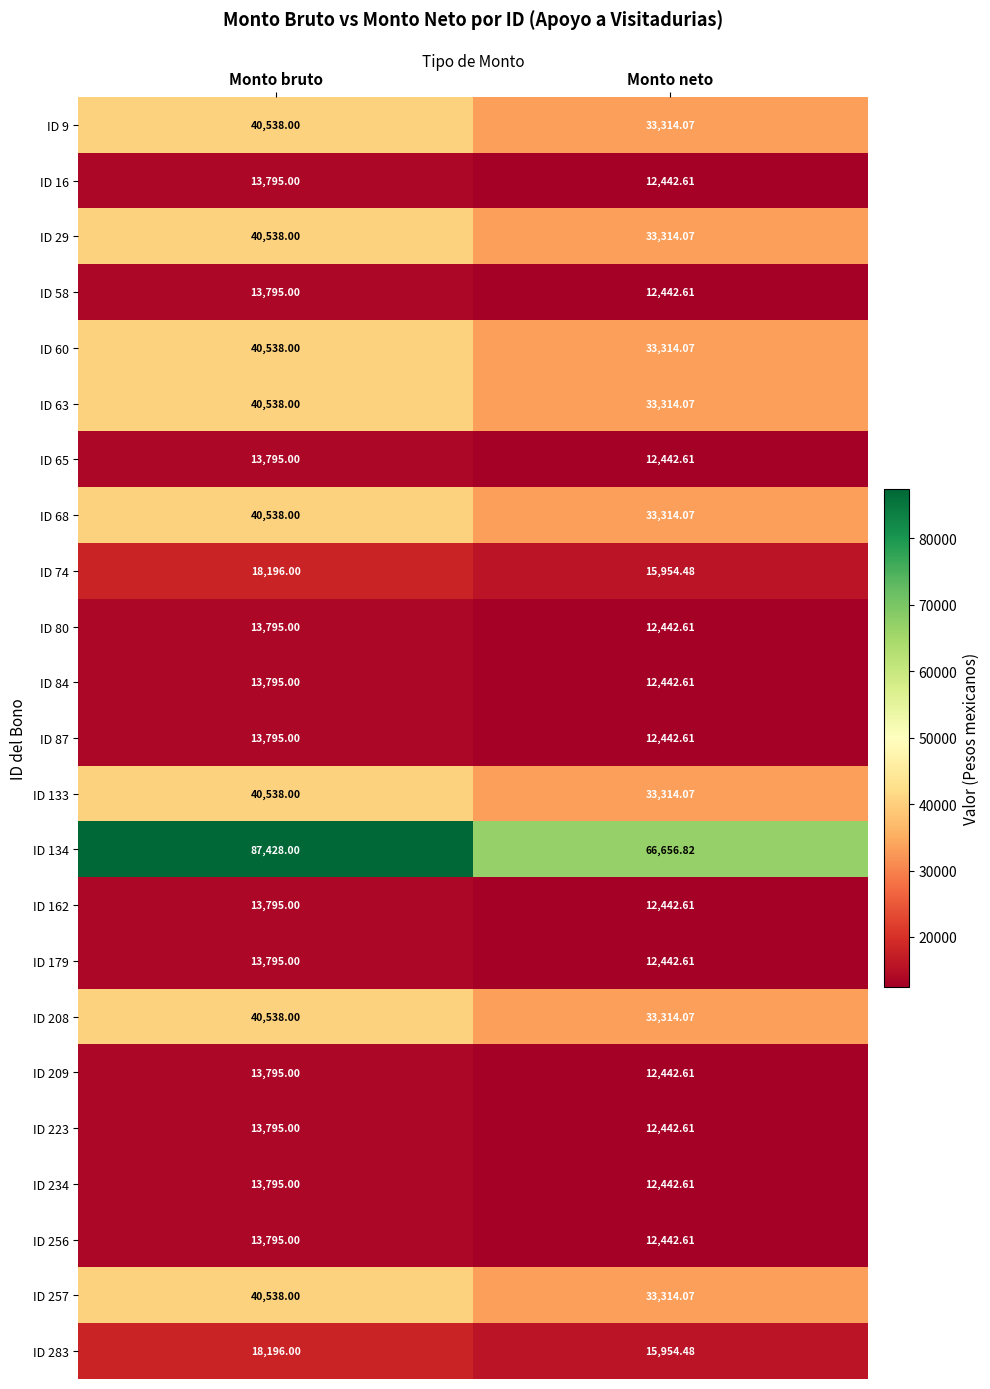

Which series changed the most between Monto bruto and Monto neto?

ID 134